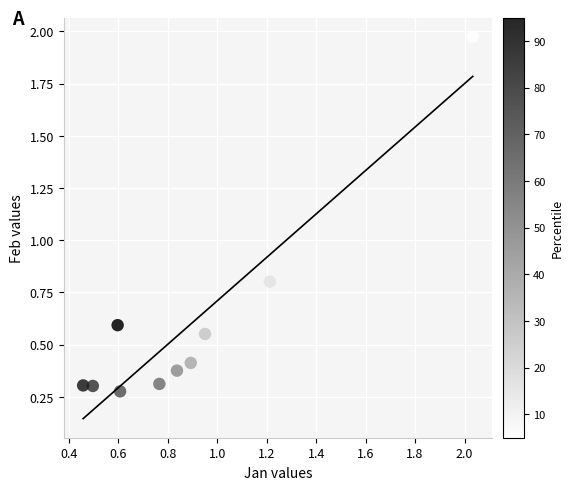

What is the range of Y values (max minus min)?

1.7